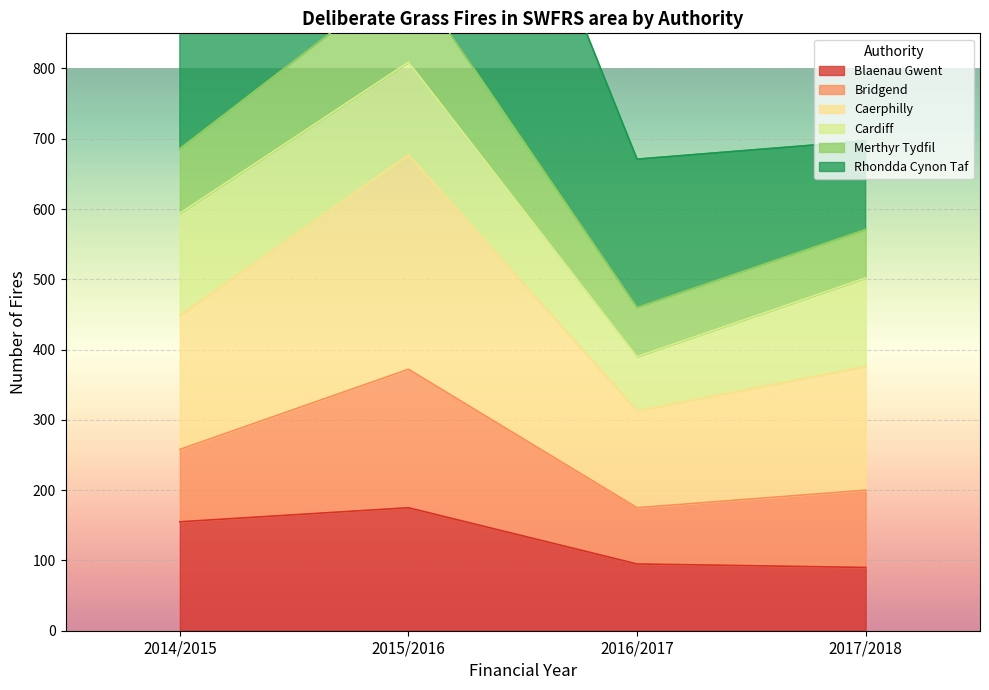

At how many categories does at least one series exceed 347?

4